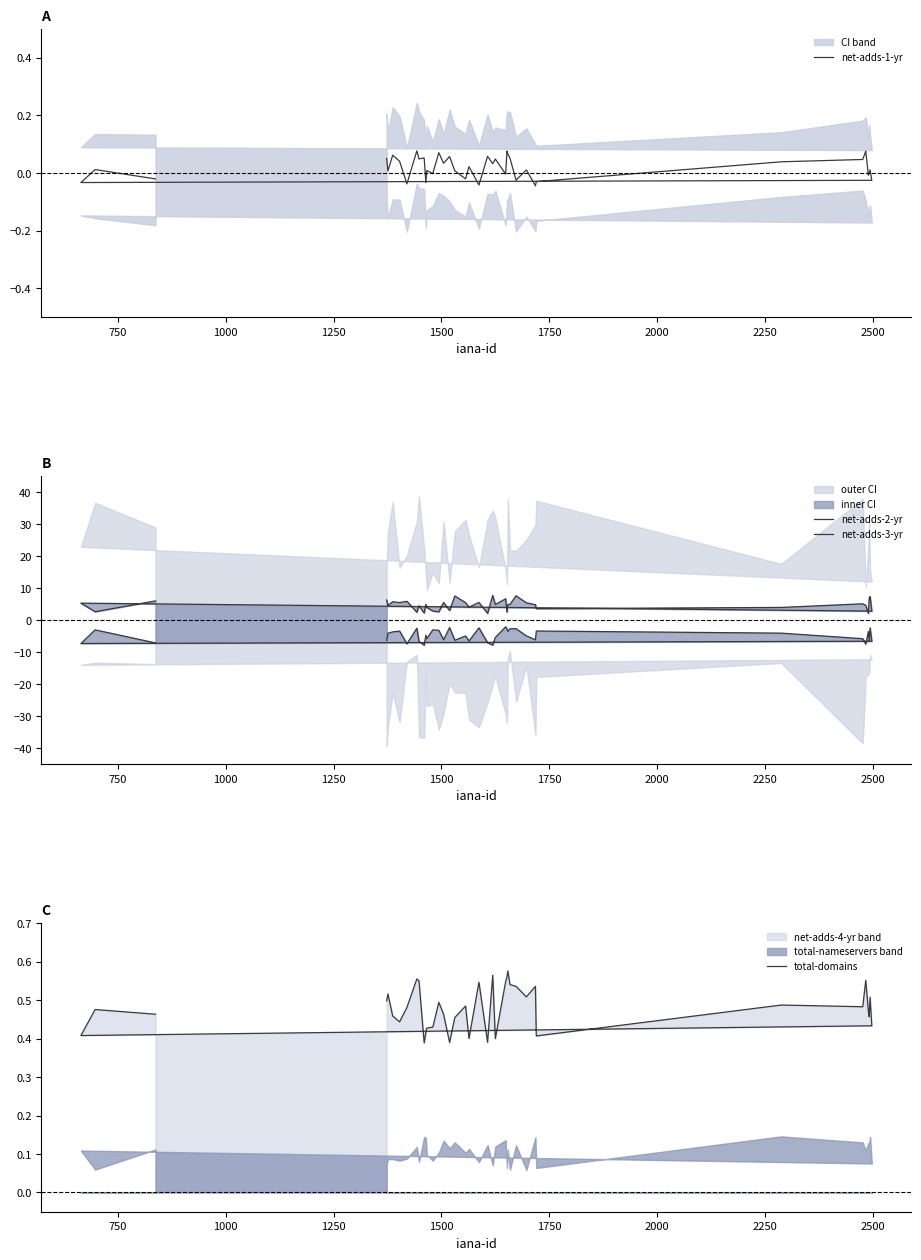

True or false: total-domains and net-adds-3-yr cross at least once.

False